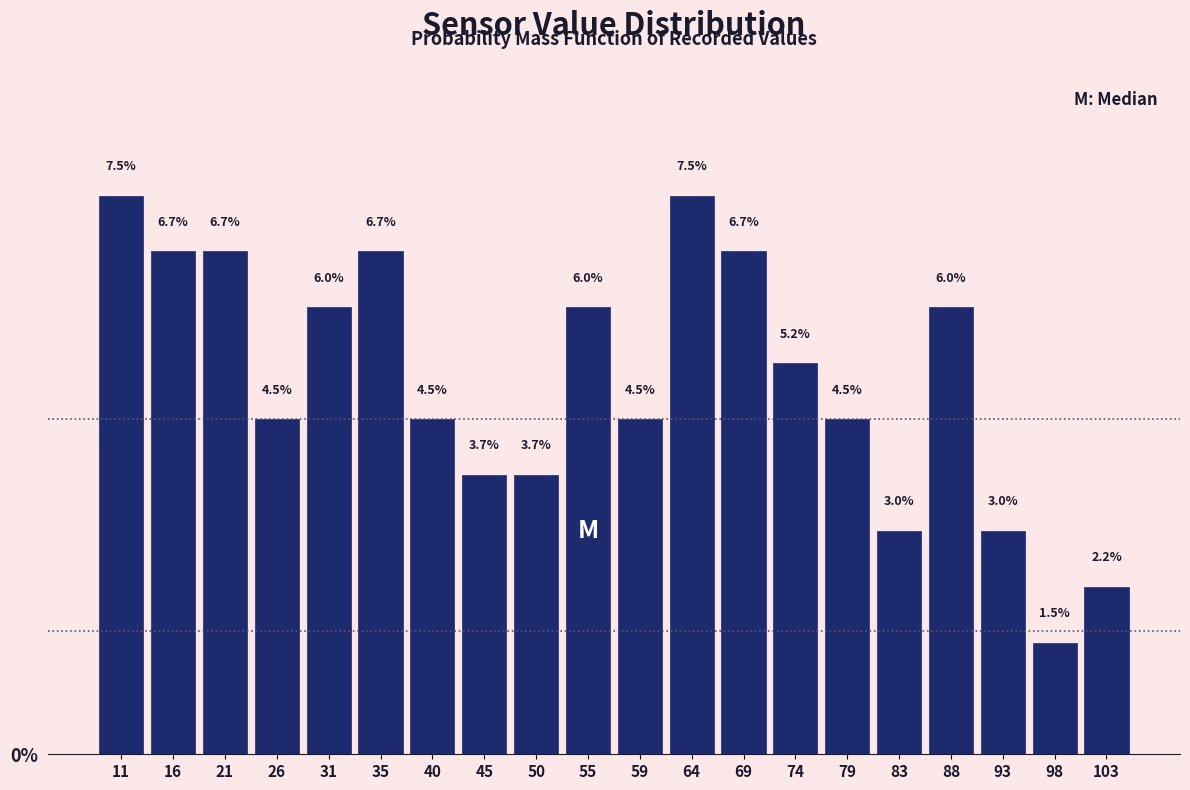

How tall is the bar that spans 37.8 to 42.6 on the x-axis? The bar edges are not printed on the chart, so give them approximately, as read against the axis.

4.5